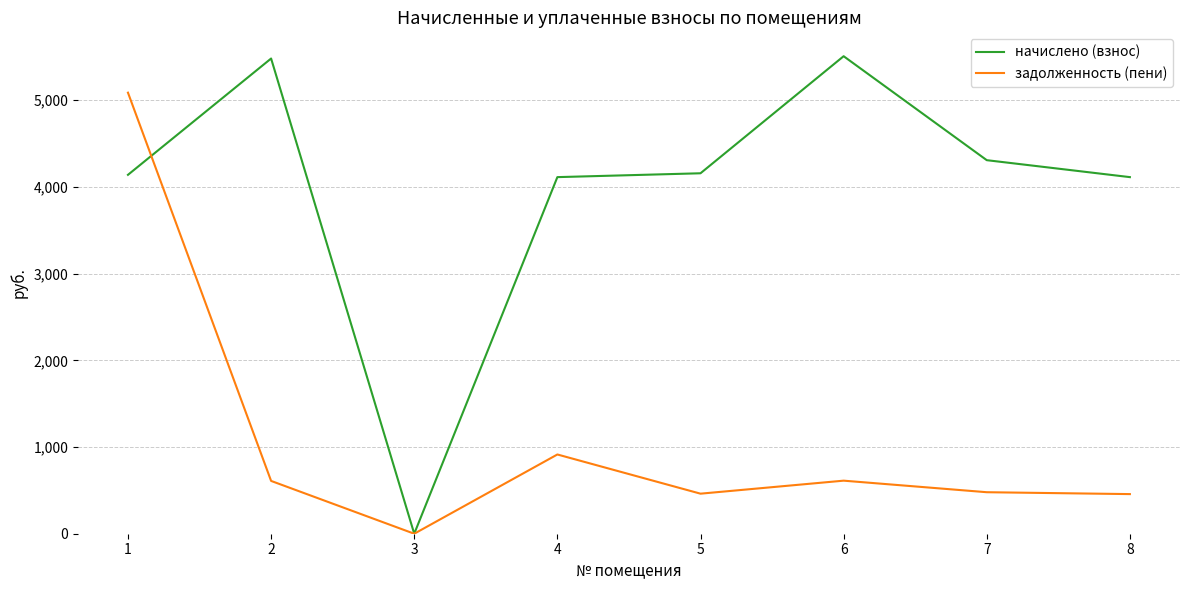

What is the total value across all series at 1?

9226.3